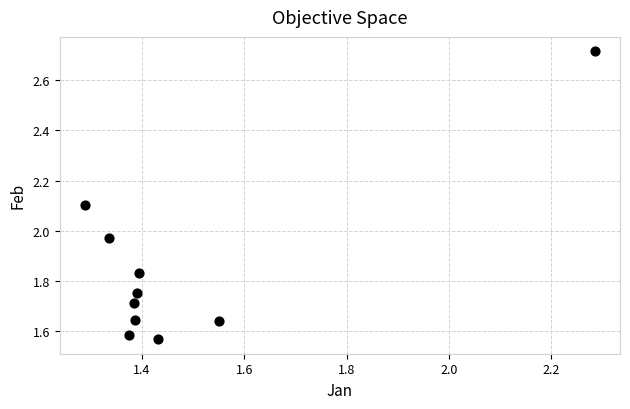

What is the average Y value?

1.9